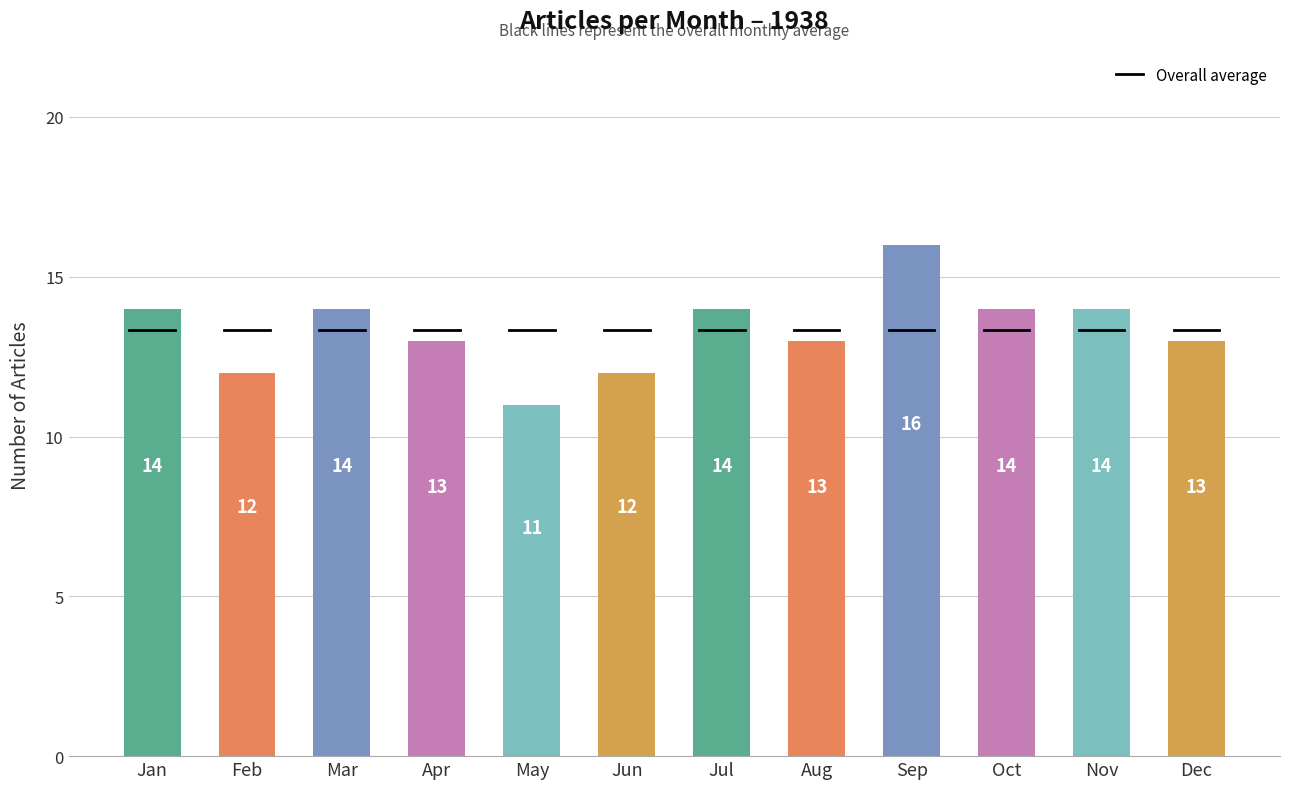

What is the value of the 3rd bar from the left?

14